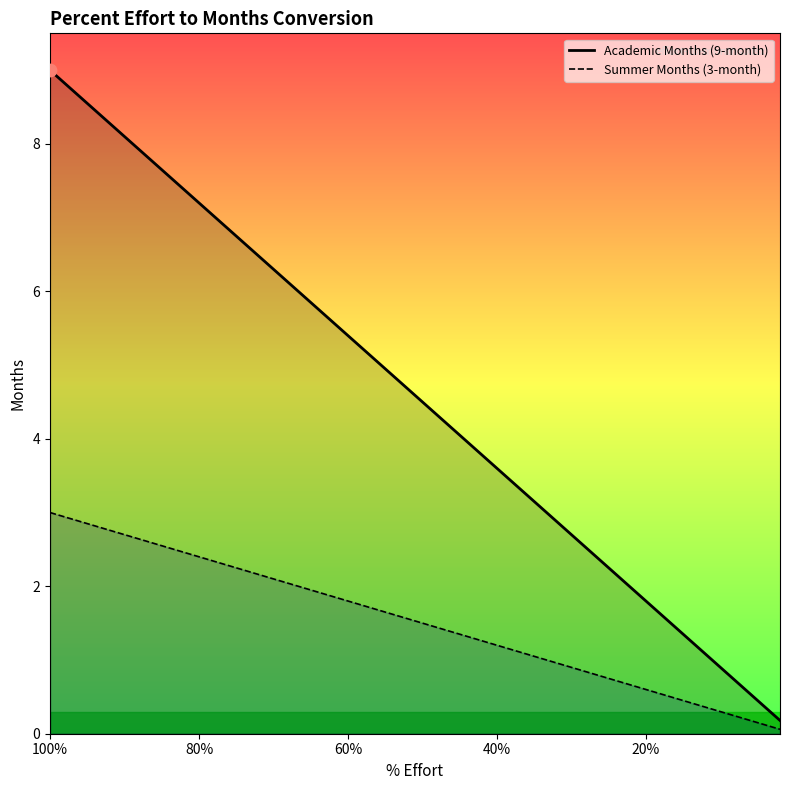

Which series has the largest Y range (max minus min)?

Academic Months (9-month)